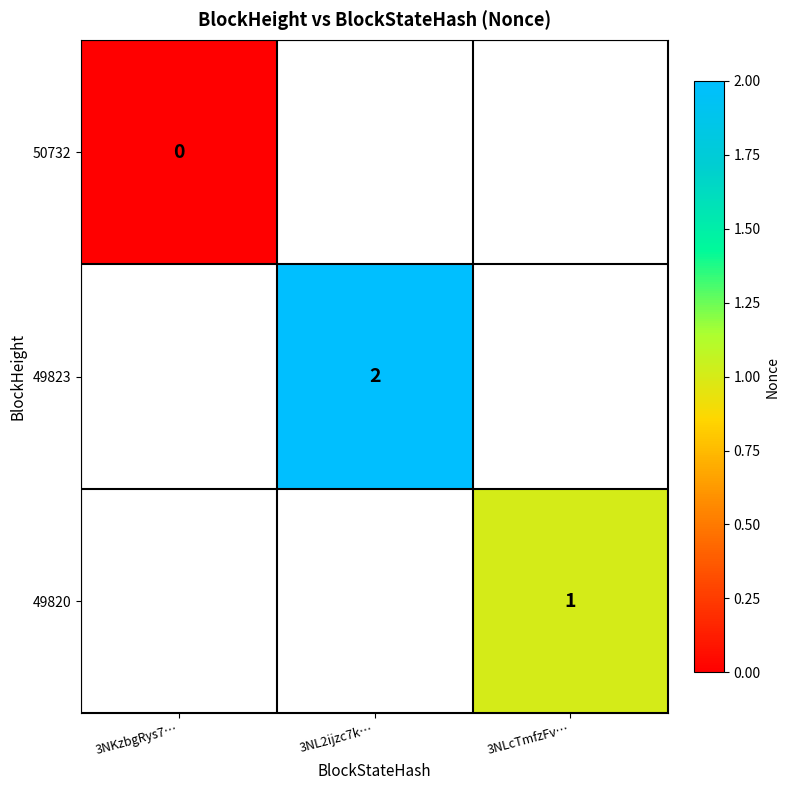

True or false: 49820 has a value of 1 at 3NLcTmfzFv….

True